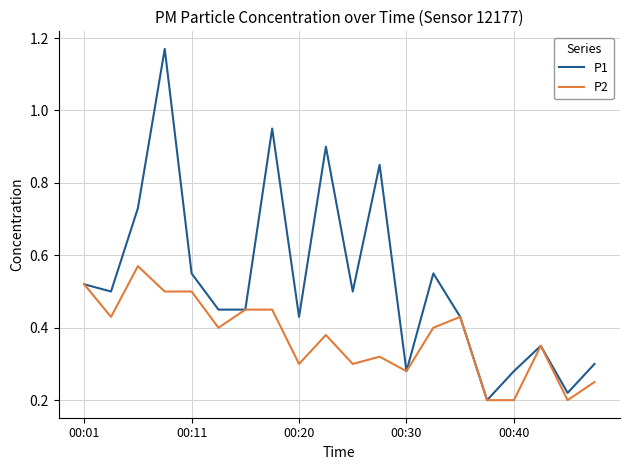

Rank the series by their average value, from lowest to highest.

P2, P1